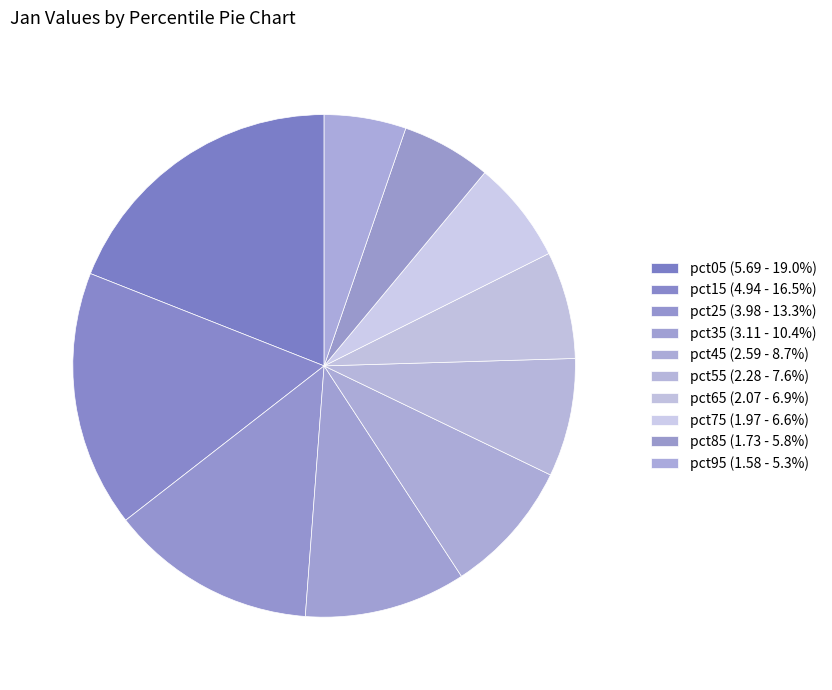

What is the change in value from pct55 to pct85?

-0.6